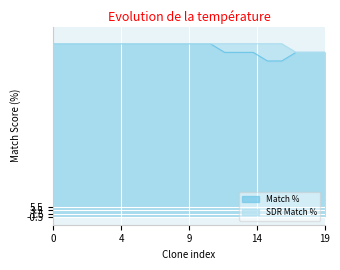

True or false: Match % and SDR Match % cross at least once.

False